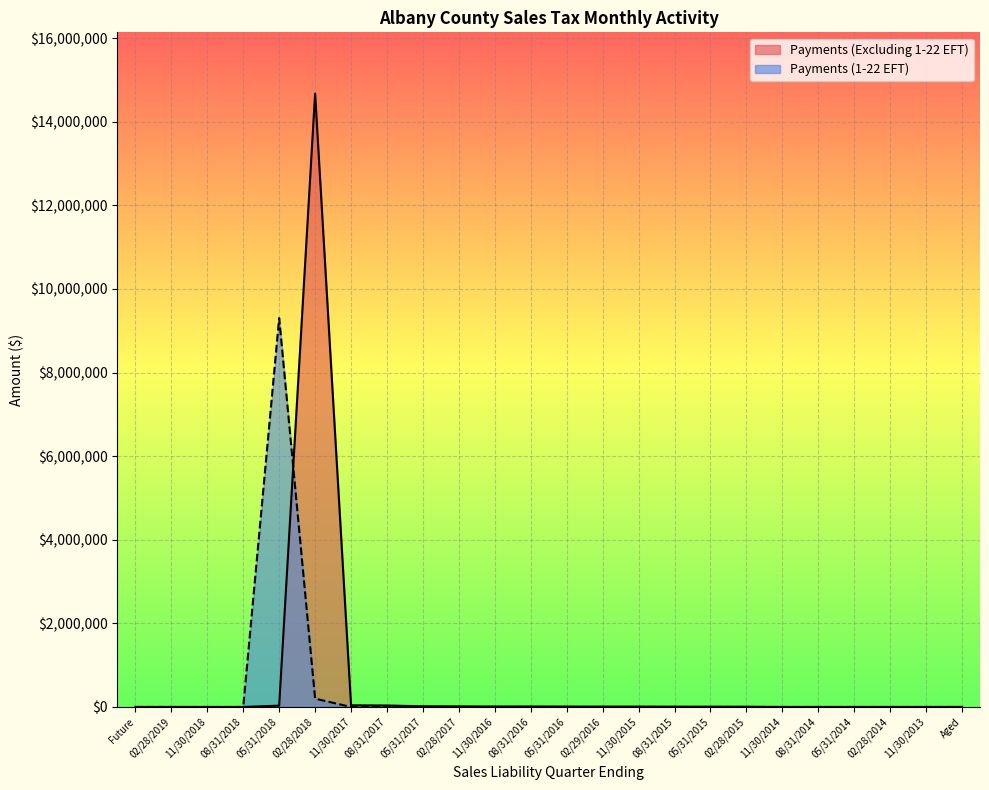

How many lines are shown in the chart?

2